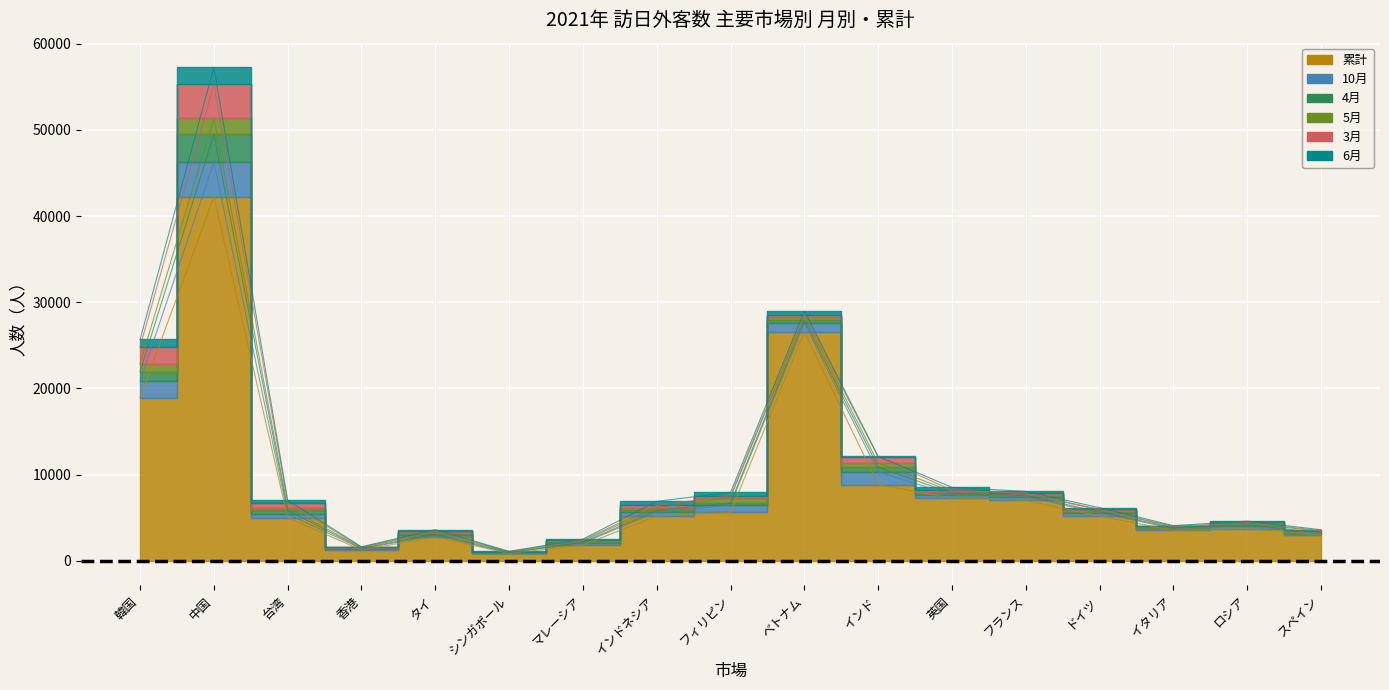

True or false: 3月 and 6月 cross at least once.

True